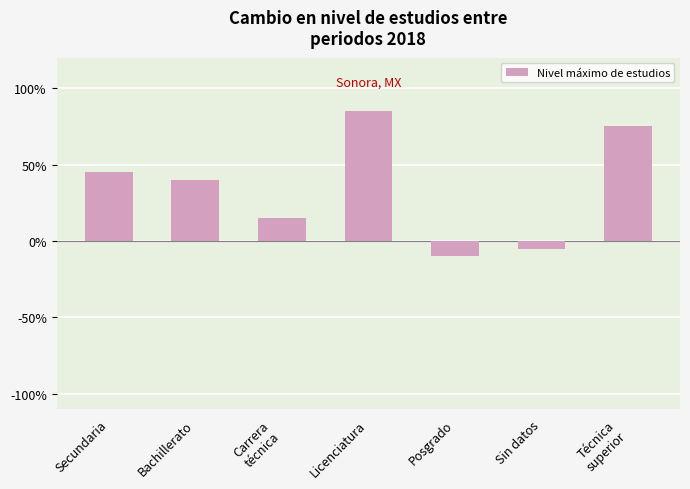

Is it true that the value at Secundaria is 45?

True